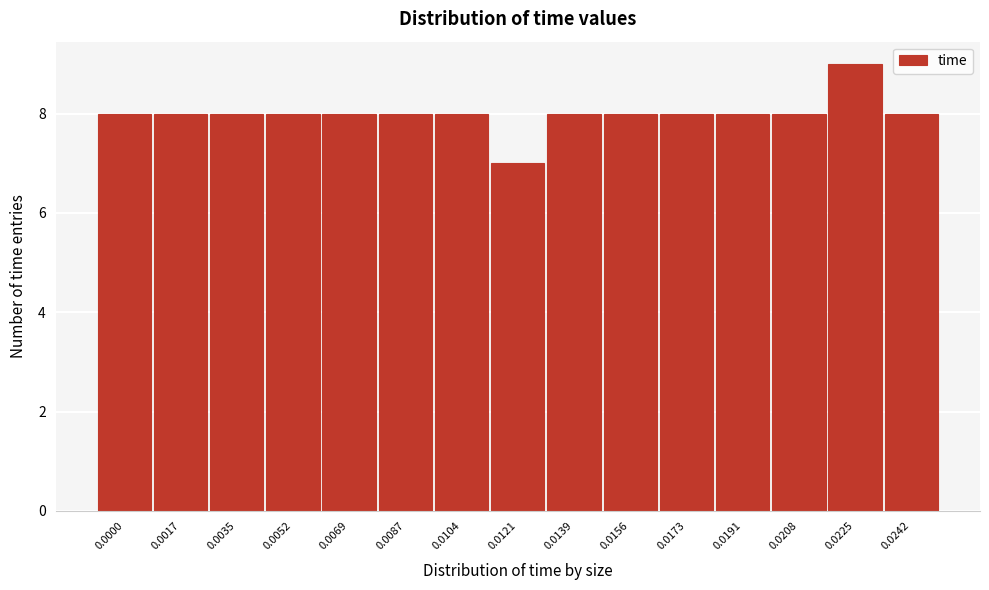

Reading left to right, transcribe all the data shown in this chart.

0.0000=8	0.0017=8	0.0035=8	0.0052=8	0.0069=8	0.0087=8	0.0104=8	0.0121=7	0.0139=8	0.0156=8	0.0173=8	0.0191=8	0.0208=8	0.0225=9	0.0242=8